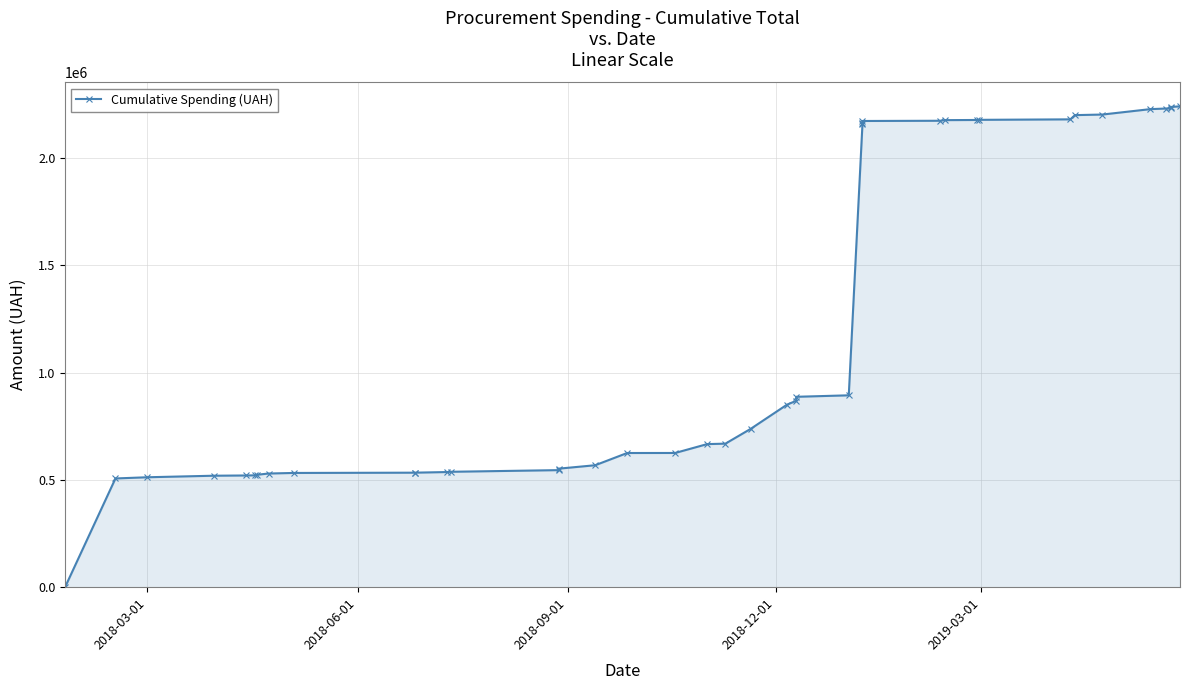

How many data points are less than 737728?

20